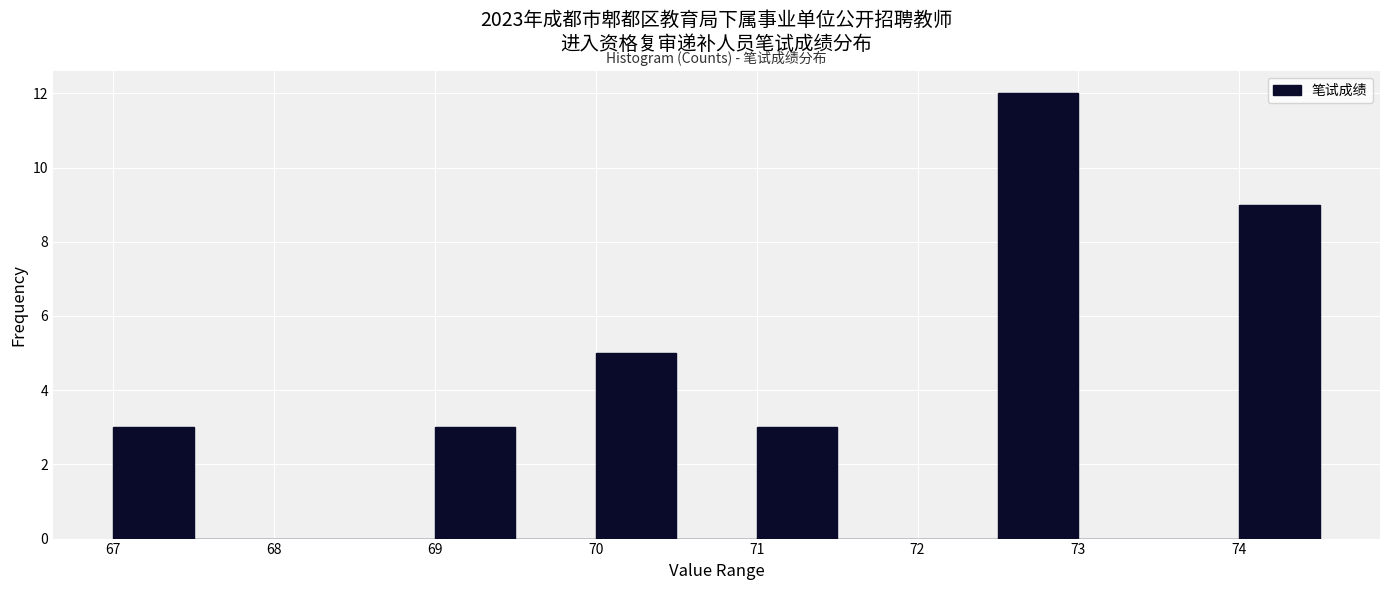

Reading left to right, transcribe this chart: for each bar, give the range it covers on the x-axis and its height. The values are not printed on the chart, so give them approximately, as read against the axis.

67.0 to 67.5: 3
67.5 to 68.0: 0
68.0 to 68.5: 0
68.5 to 69.0: 0
69.0 to 69.5: 3
69.5 to 70.0: 0
70.0 to 70.5: 5
70.5 to 71.0: 0
71.0 to 71.5: 3
71.5 to 72.0: 0
72.0 to 72.5: 0
72.5 to 73.0: 12
73.0 to 73.5: 0
73.5 to 74.0: 0
74.0 to 74.5: 9